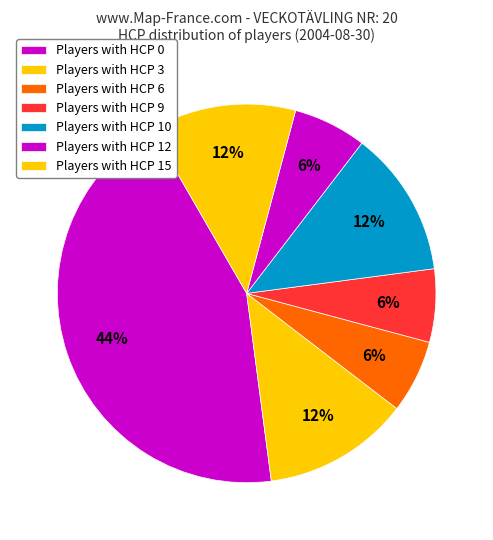

Does any single category account for the majority?

No